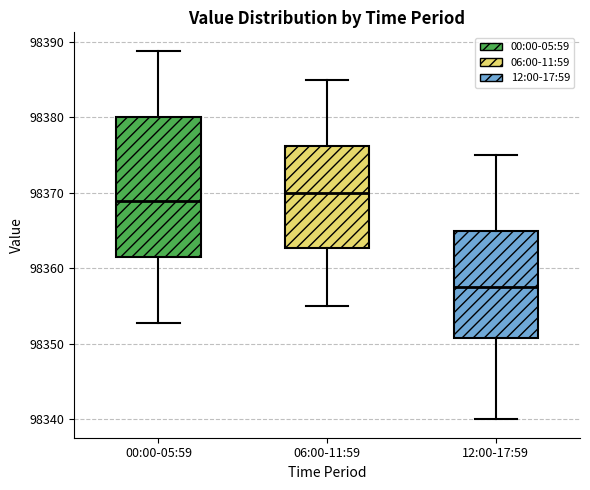

Reading left to right, transcribe this box plot: for each box, give where its median line is, the range the box spans, and where its two whiskers end, as read against the y-axis. The values are not printed on the chart, so give them approximately, as read against the axis.

00:00-05:59: median 98369, box 98361 to 98380, whiskers 98353 to 98389
06:00-11:59: median 98370, box 98363 to 98376, whiskers 98355 to 98385
12:00-17:59: median 98358, box 98351 to 98365, whiskers 98340 to 98375